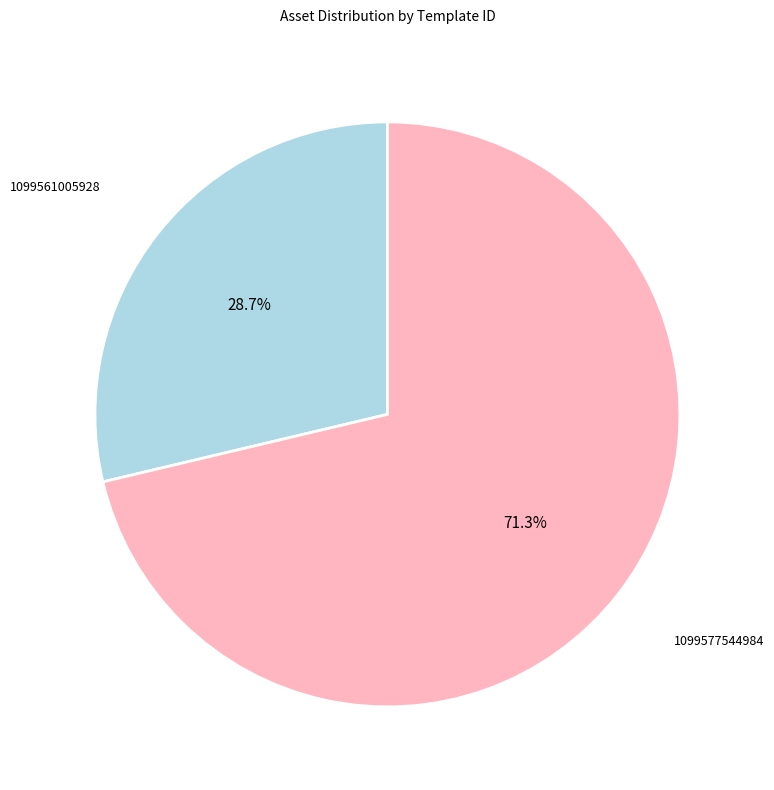

Does any single category account for the majority?

Yes